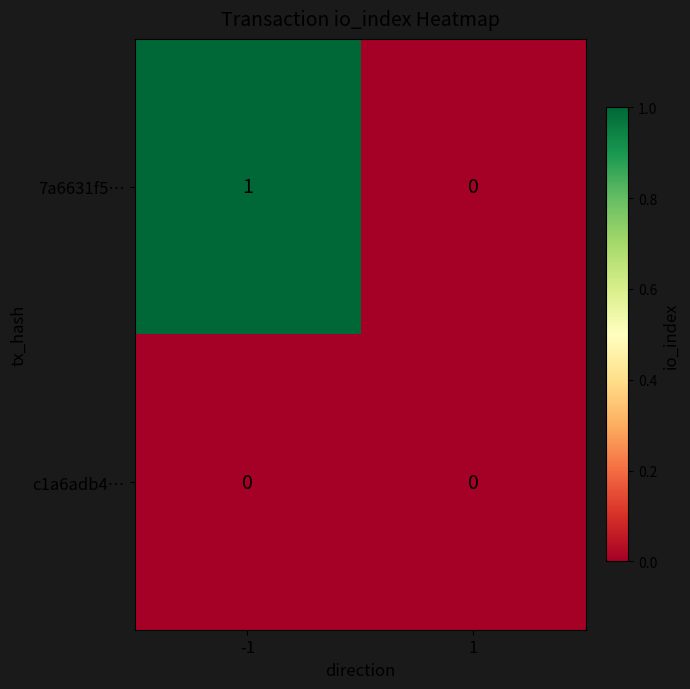

Which series has the largest range (max minus min)?

7a6631f5…